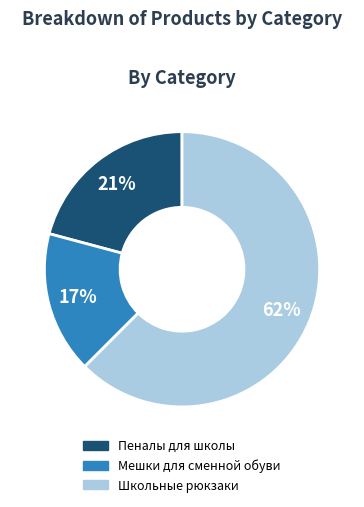

To the nearest percent, what is the combined percentage of Школьные рюкзаки and Пеналы для школы?

83%